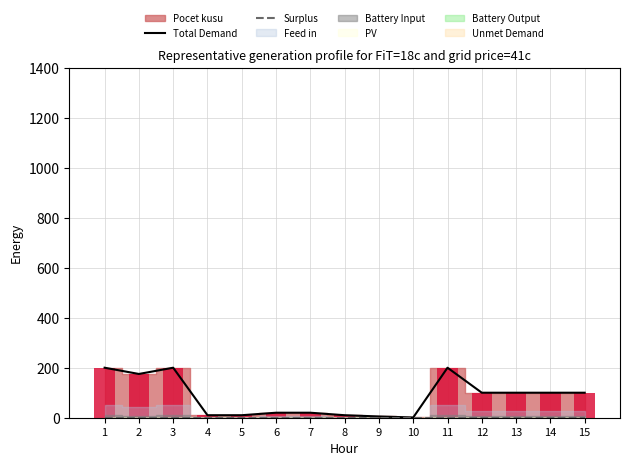

How many categories are shown in the chart?

15